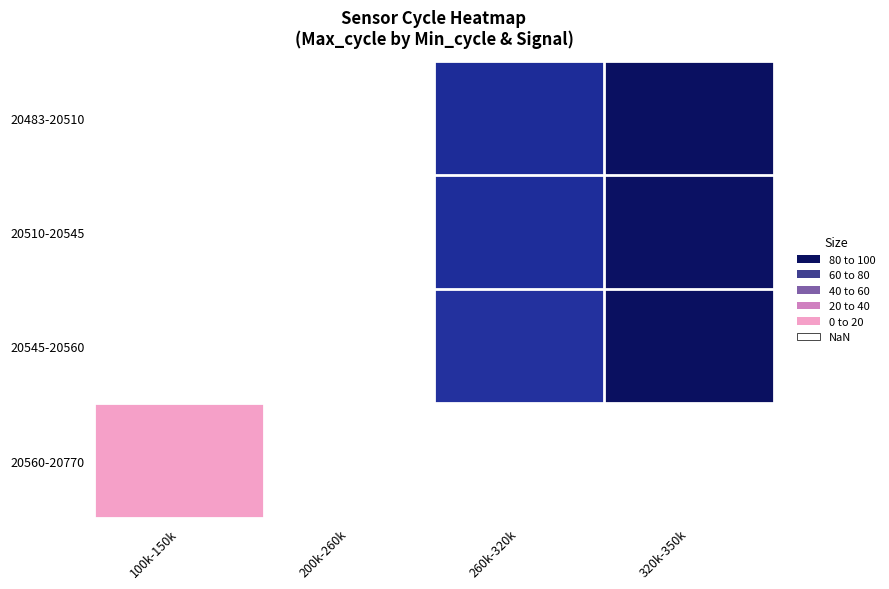

Which has a higher value, 200k-260k or 100k-150k?

100k-150k